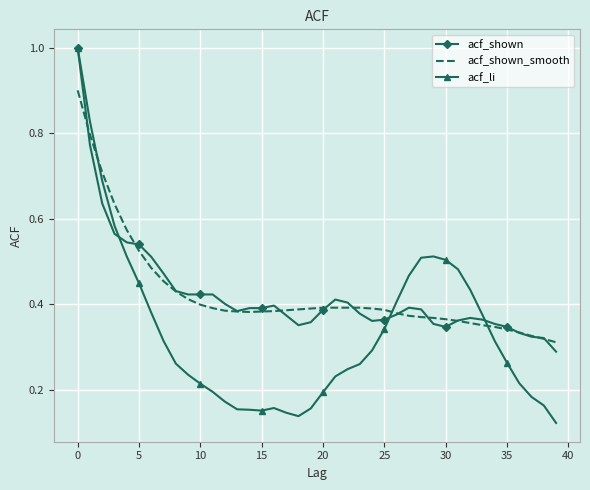

Which series has the largest range (max minus min)?

acf_li